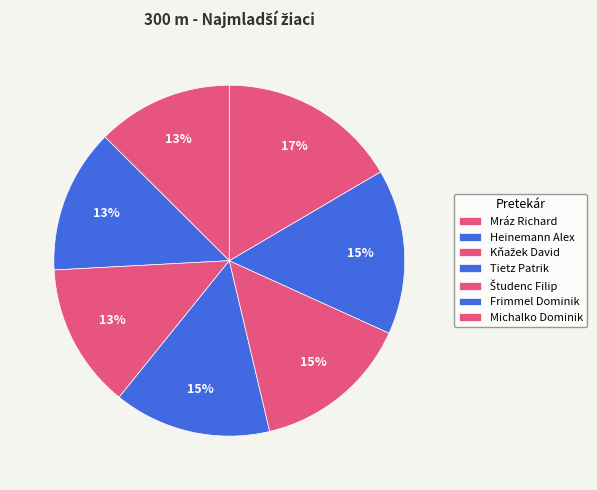

To the nearest percent, what is the combined percentage of Heinemann Alex and Kňažek David?

27%